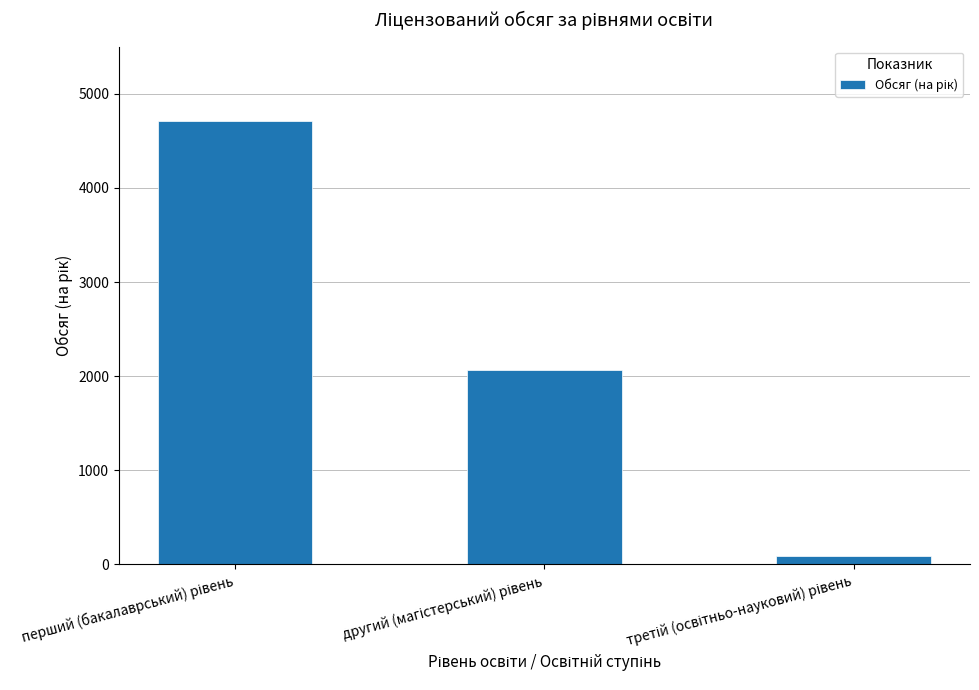

What is the sum of all values?

6869